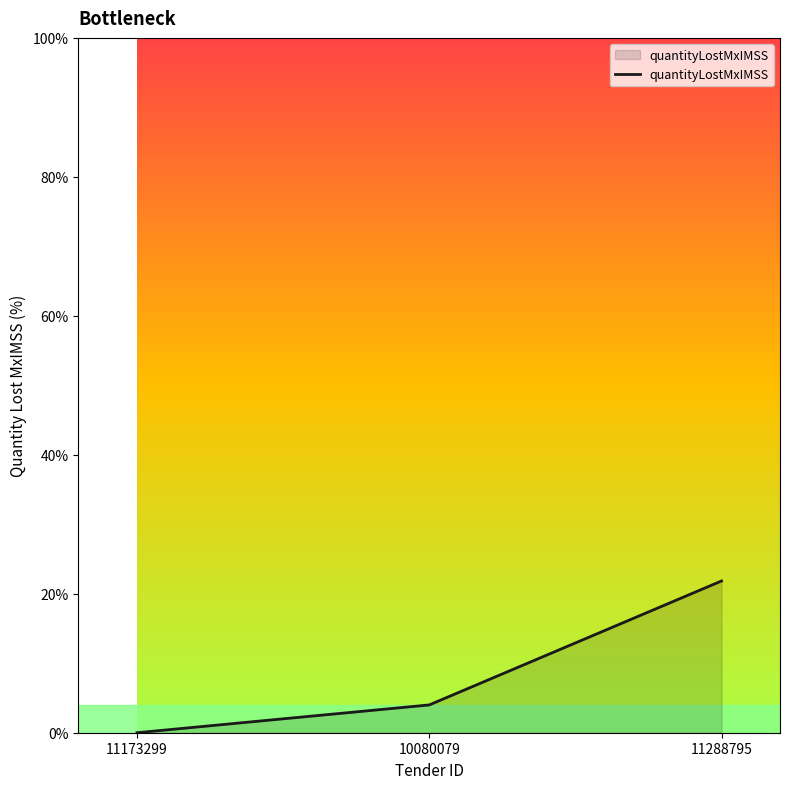

What is the difference between the values at 11288795 and 10080079?

17.8